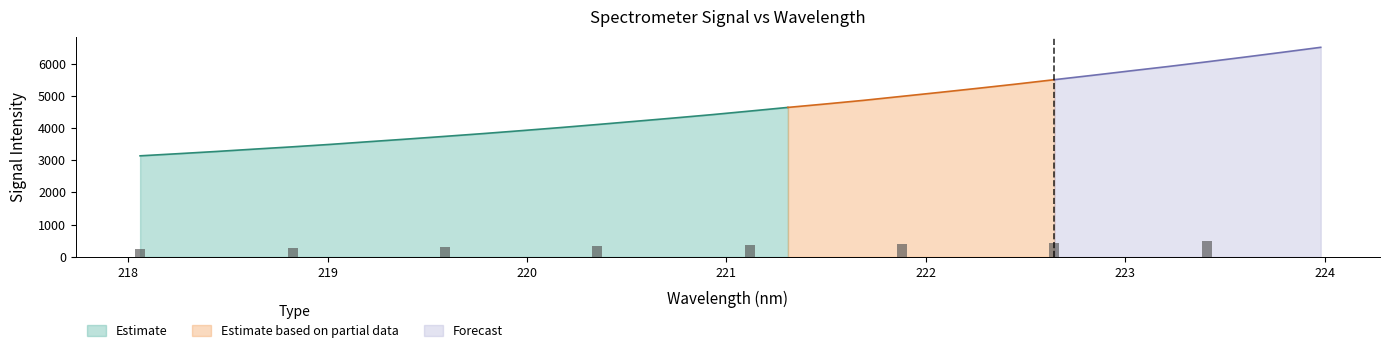

Which category has the highest value across all series?

223.9802